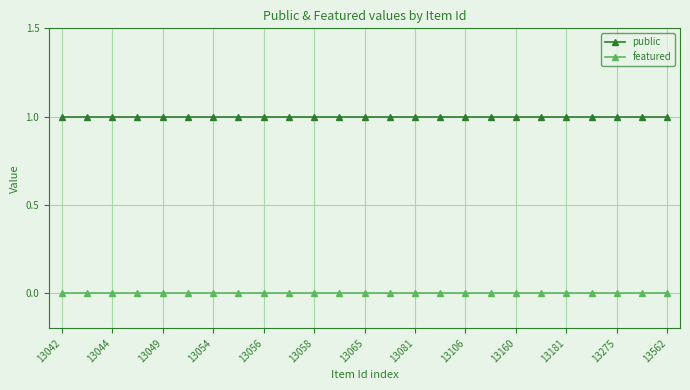

What is the sum of all public values?

25